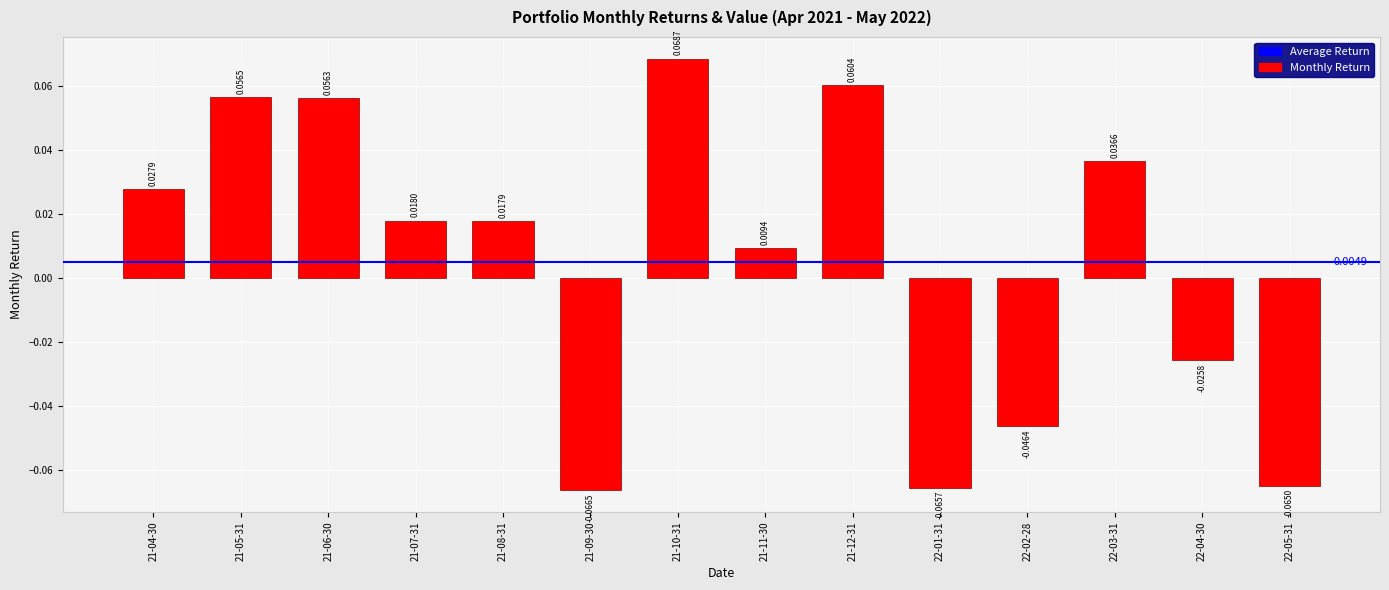

At which category does the chart reach its minimum across all series?

21-09-30